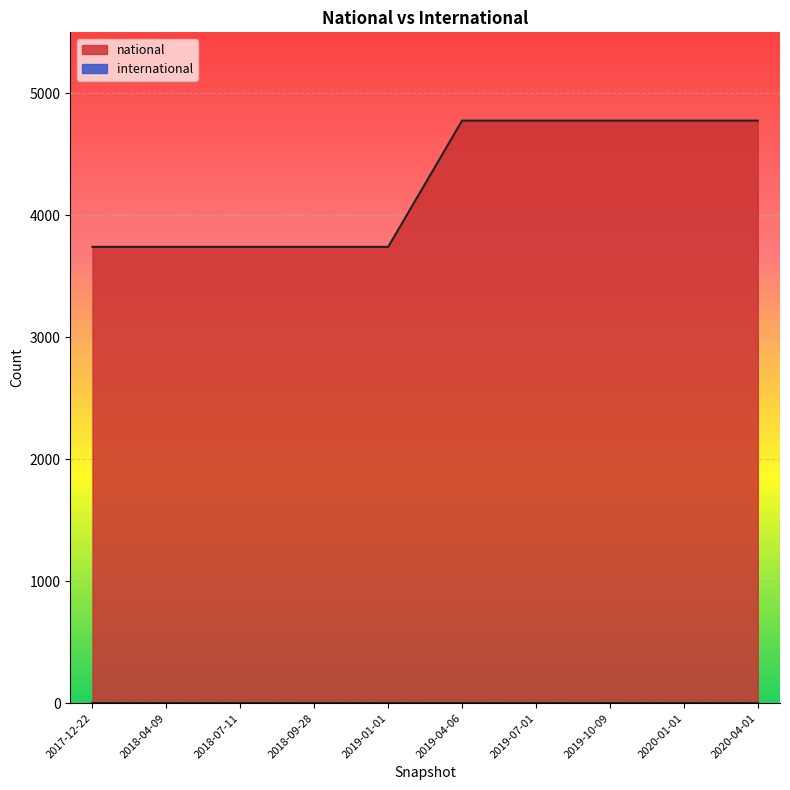

What are all the series names shown in the legend?

national, international